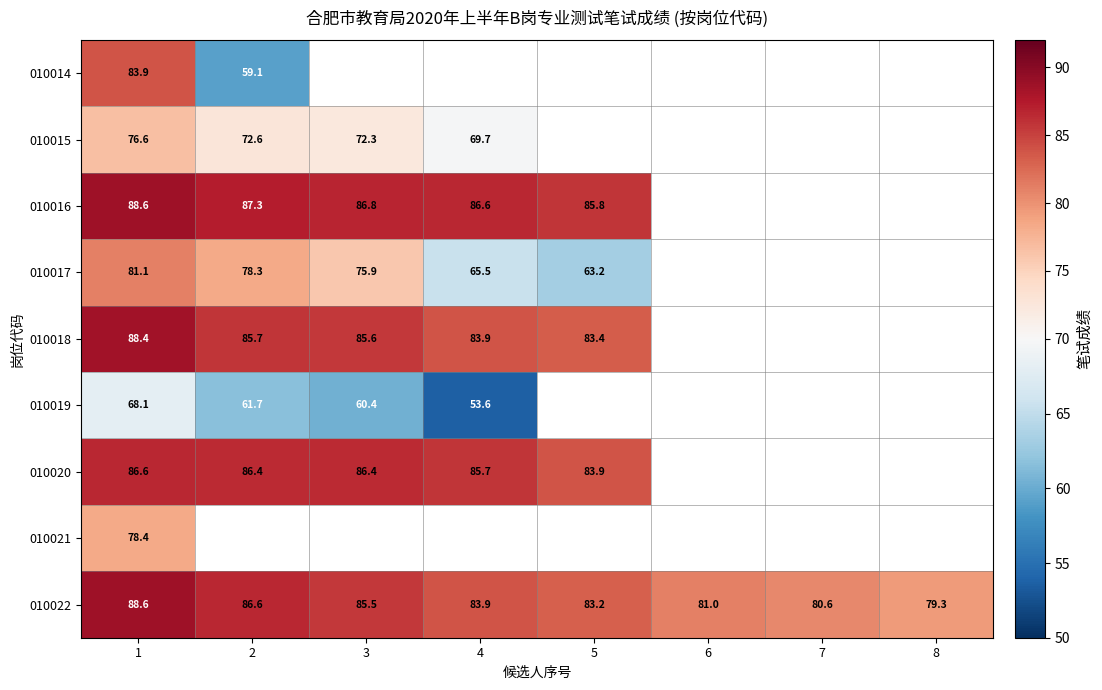

Is the value of 010019 at 3 greater than the value of 010015 at 1?

No